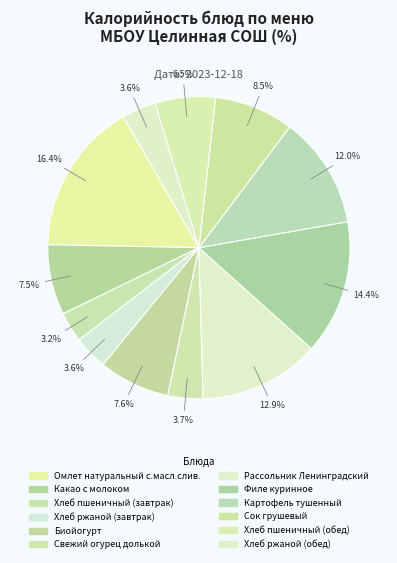

Is it true that Хлеб ржаной (завтрак) is 4% of the pie?

True